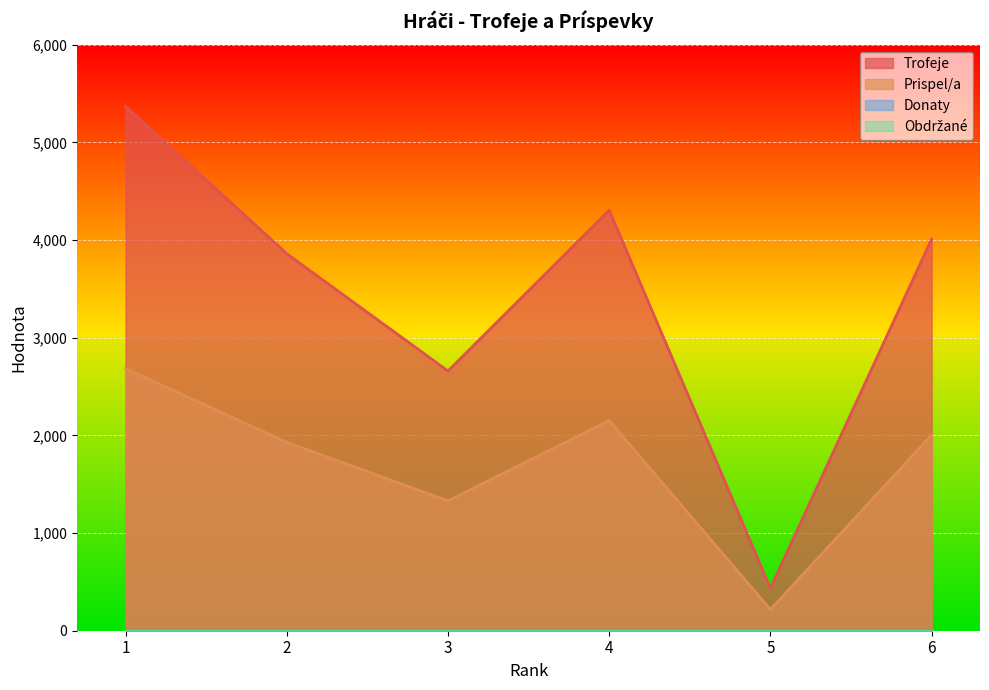

The Prispel/a series shows 217 at 5. True or false?

True